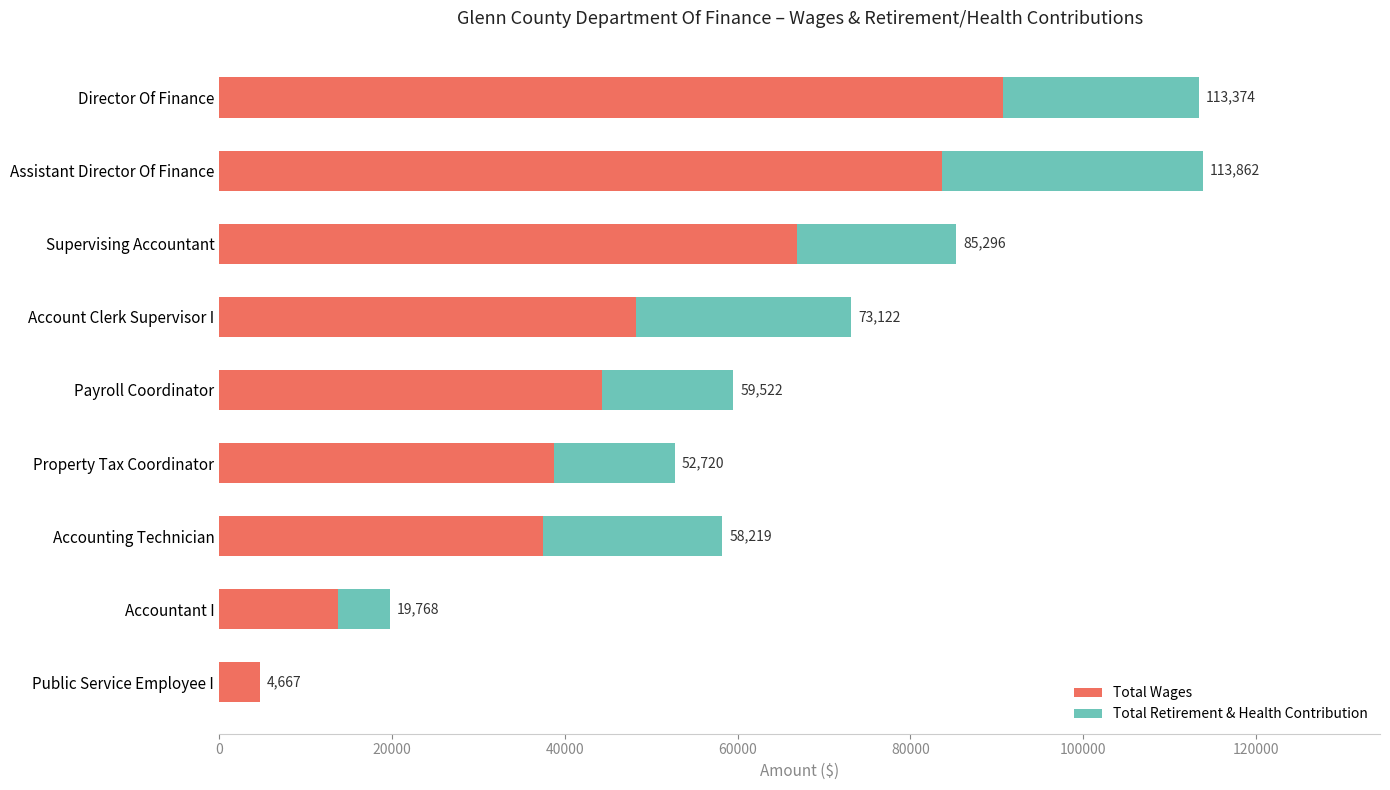

What are all the series names shown in the legend?

Total Wages, Total Retirement & Health Contribution